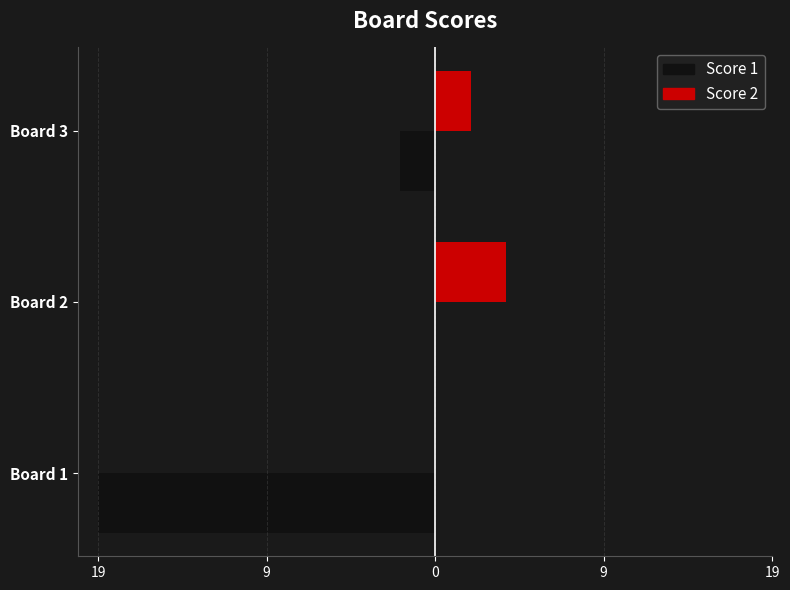

Reading left to right, what are all the values shown in this chart?

Score 1: -19	0	-2
Score 2: 0	4	2